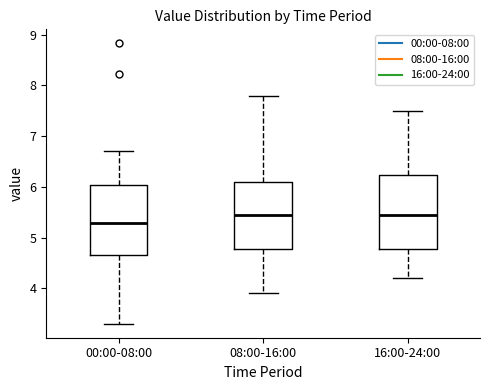

Reading left to right, read every box against the y-axis: the position of its median line, the range the box covers, and the ends of its whiskers. The values are not printed on the chart, so give them approximately, as read against the axis.

00:00-08:00: median 5.3, box 4.7 to 6.0, whiskers 3.3 to 6.7
08:00-16:00: median 5.5, box 4.8 to 6.1, whiskers 3.9 to 7.8
16:00-24:00: median 5.5, box 4.8 to 6.2, whiskers 4.2 to 7.5